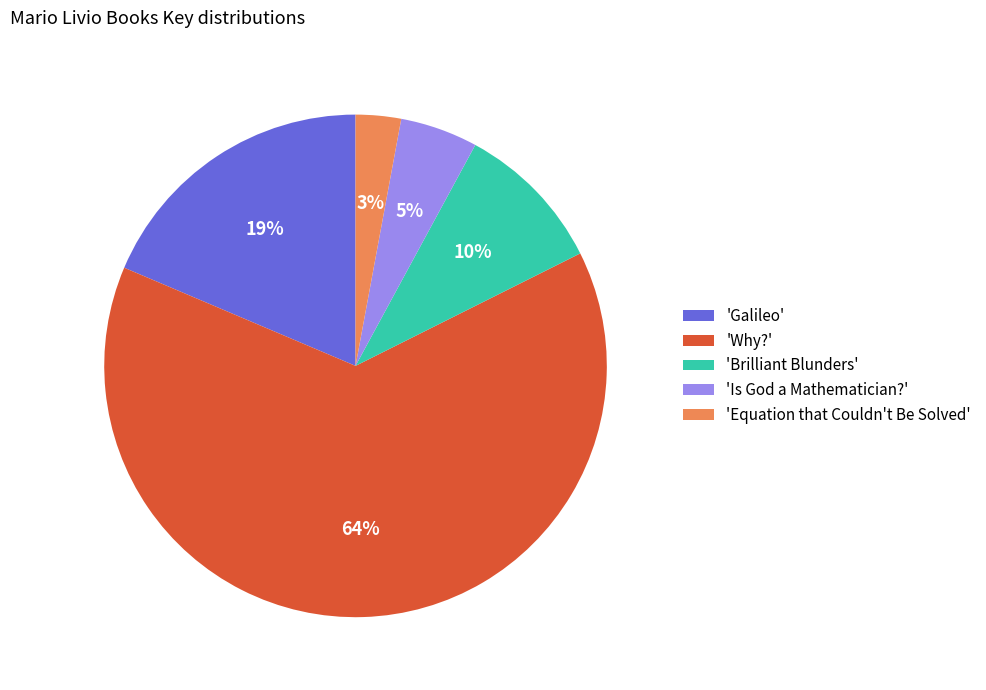

Which slice is the smallest?

'Equation that Couldn't Be Solved'